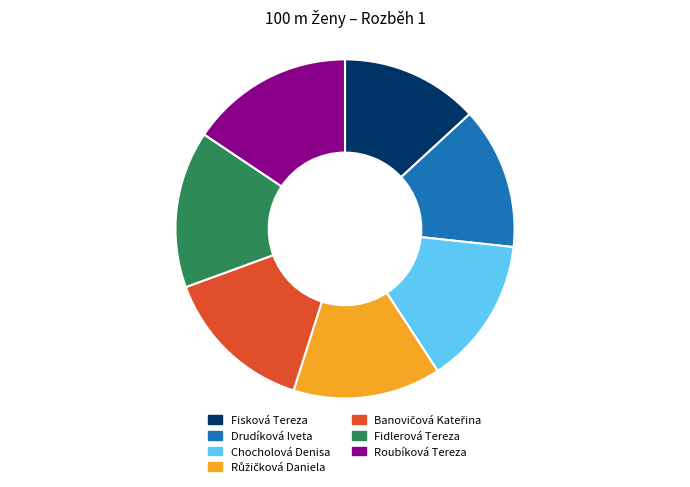

Is there a majority slice in this chart?

No